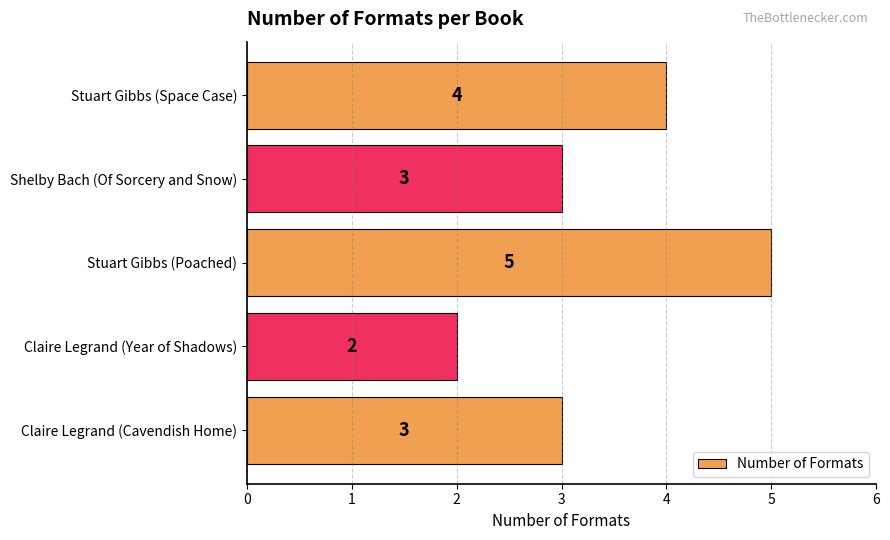

What is the ratio of the value at Shelby Bach (Of Sorcery and Snow) to the value at Claire Legrand (Year of Shadows)?

1.5